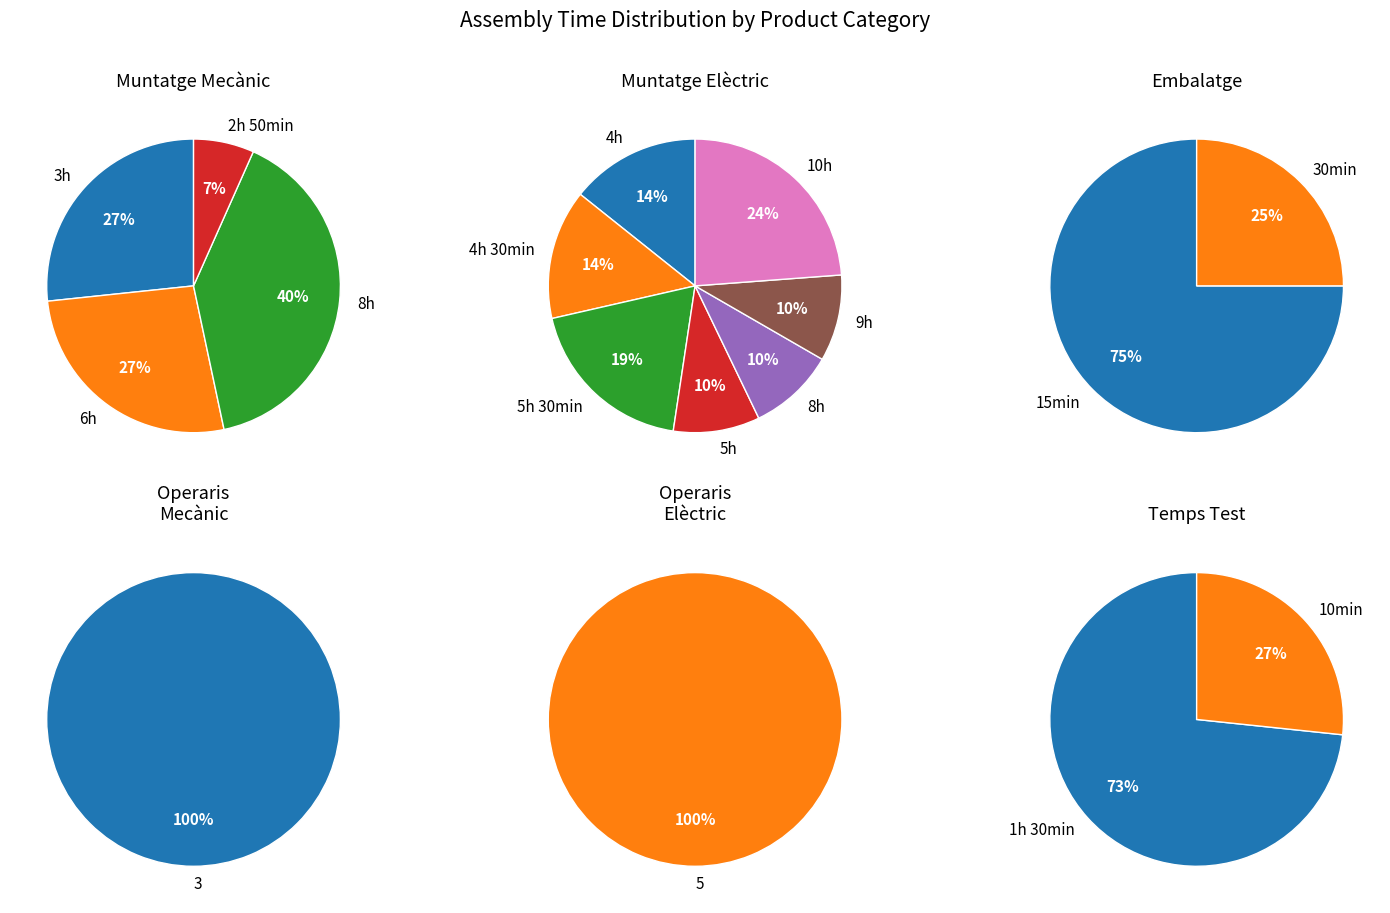

Does any single category account for the majority?

No